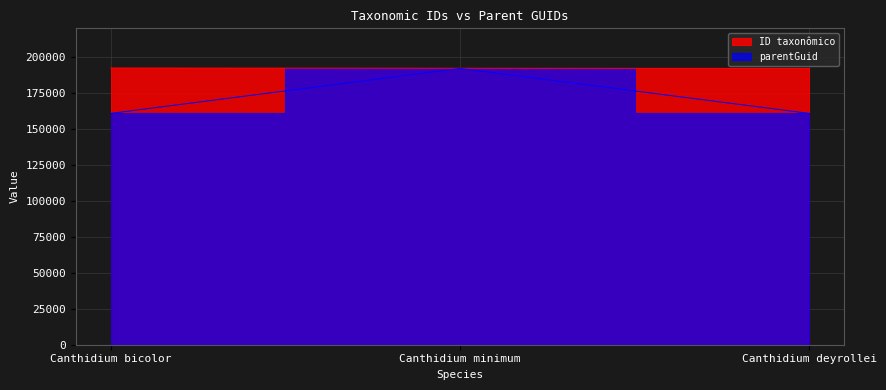

At which label is parentGuid closest to 176485?

Canthidium bicolor